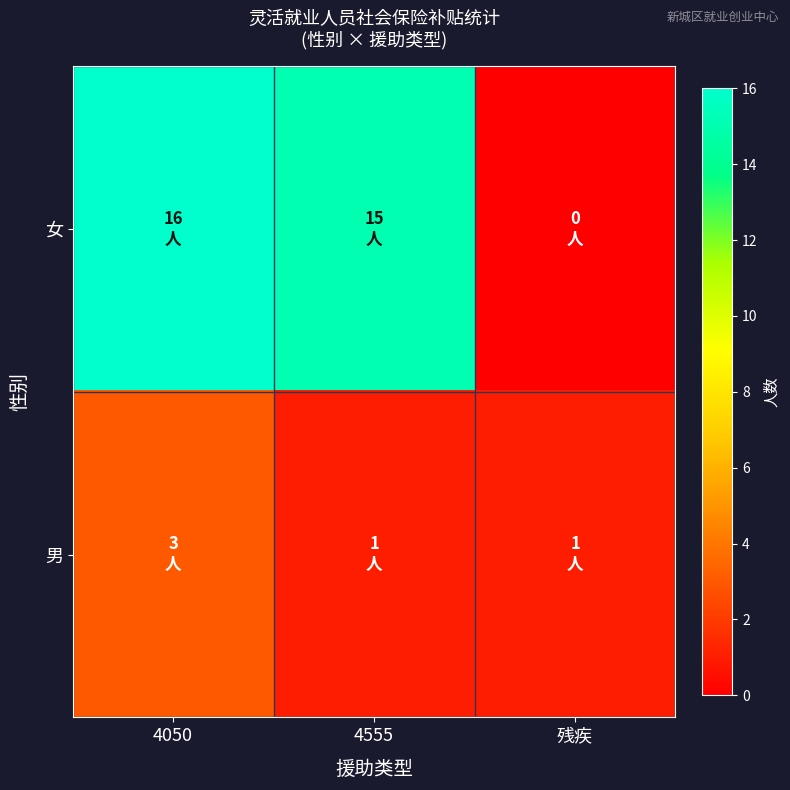

List the series in order of their peak value, lowest first.

男, 女